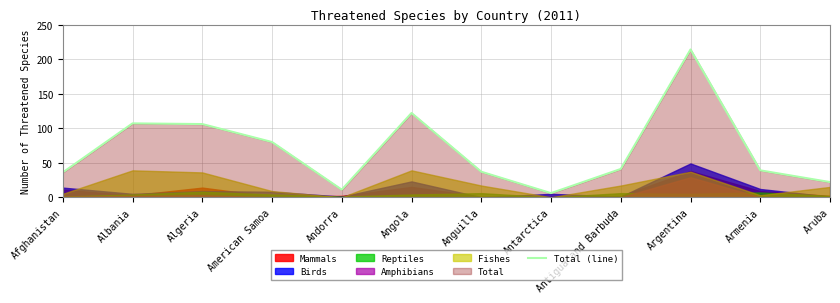

How many data points are less than 41?

6